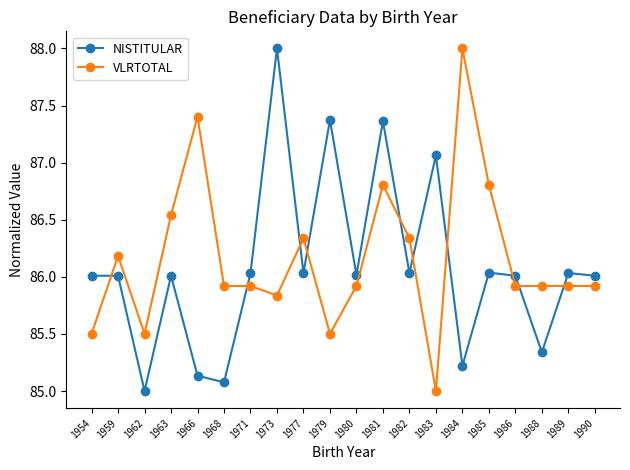

True or false: NISTITULAR has more than 1 points higher than both neighbors.

True